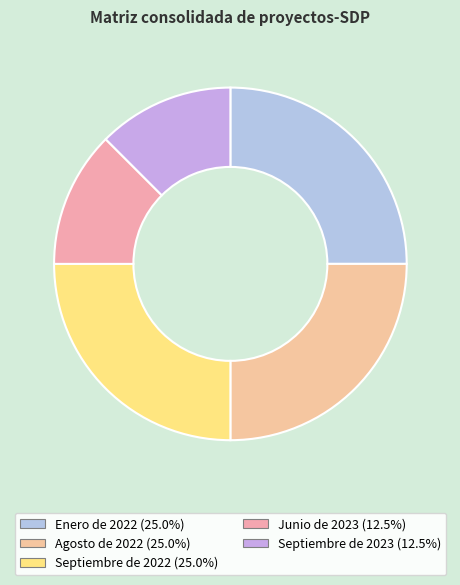

Which slice is the smallest?

Junio de 2023